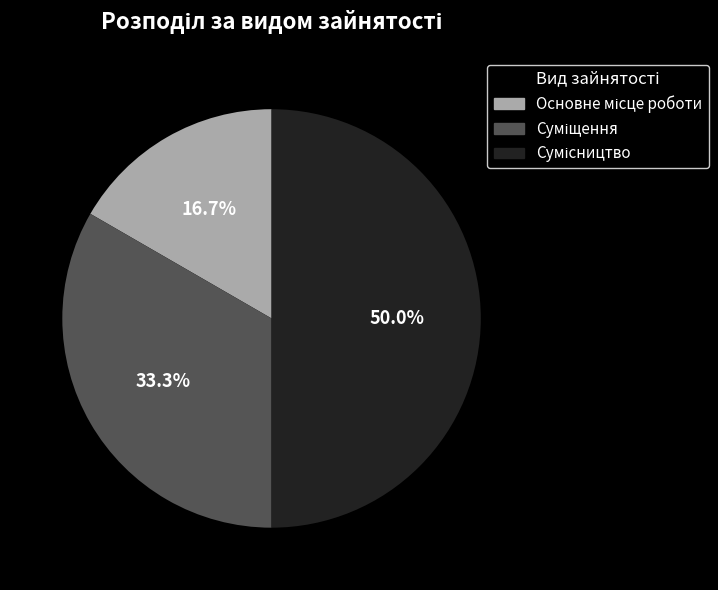

How many segments does this pie chart have?

3